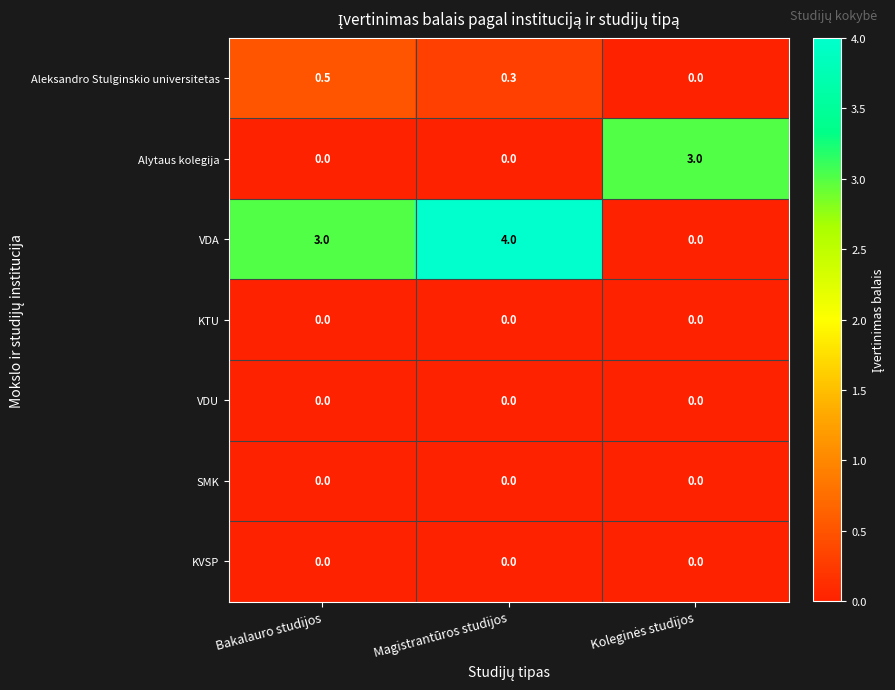

What is the spread (max minus min) of values at Magistrantūros studijos?

4.0